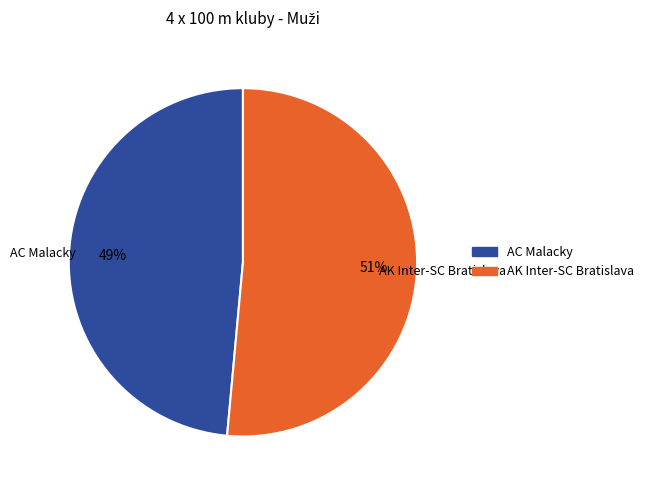

True or false: AC Malacky accounts for 49% of the total.

True